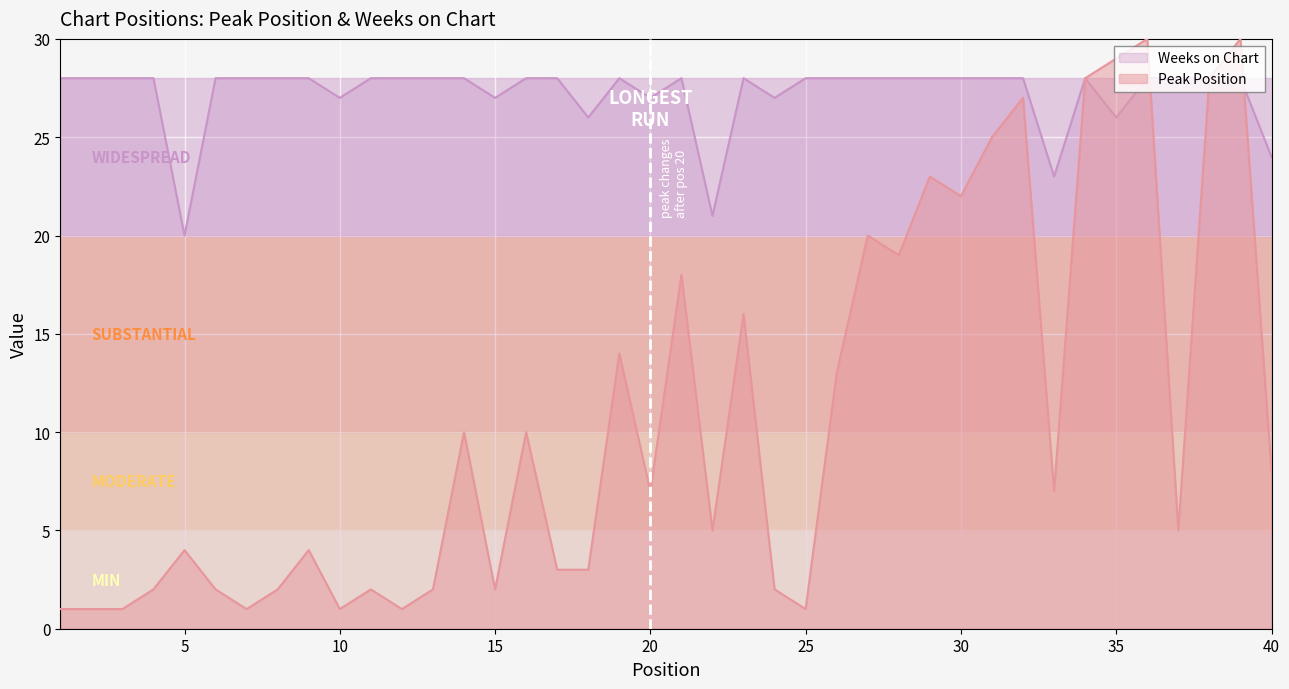

What is the greatest value displayed?

30